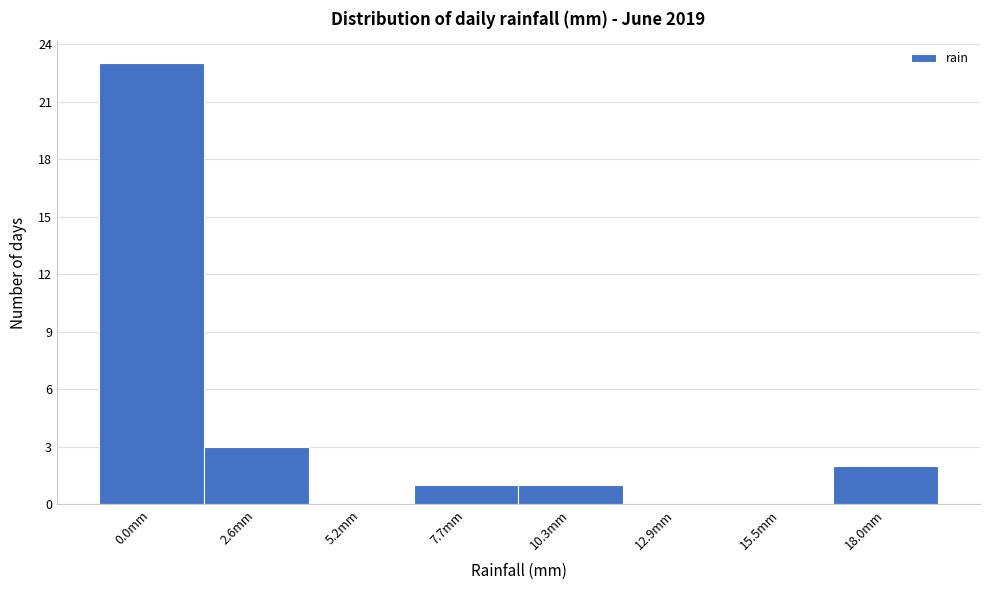

Reading right to left, what are all the values shown in this chart?

18.0mm=2	15.5mm=0	12.9mm=0	10.3mm=1	7.7mm=1	5.2mm=0	2.6mm=3	0.0mm=23